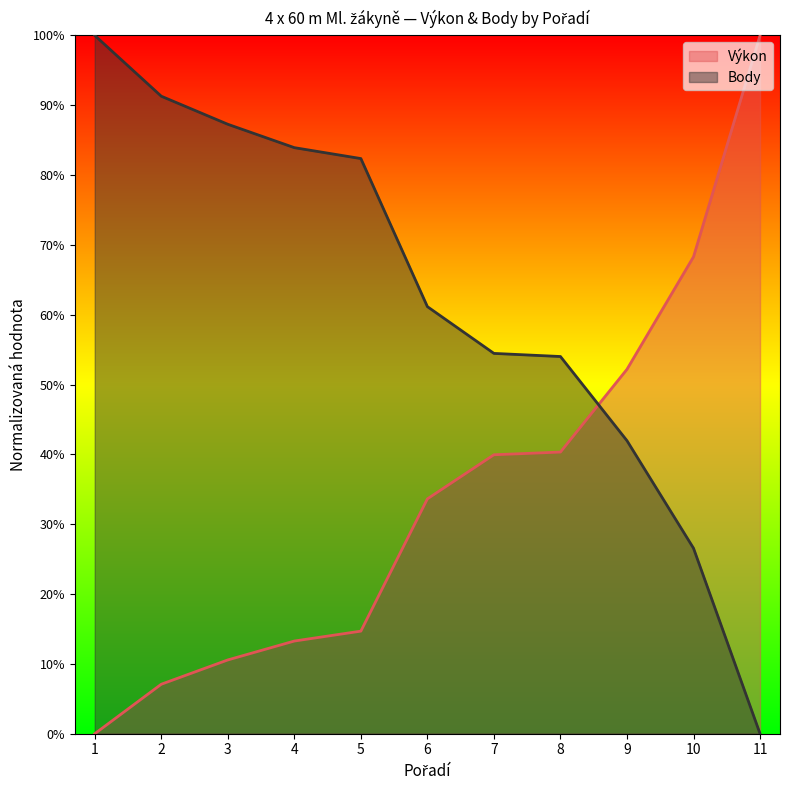

How many values in Výkon are above zero?

10